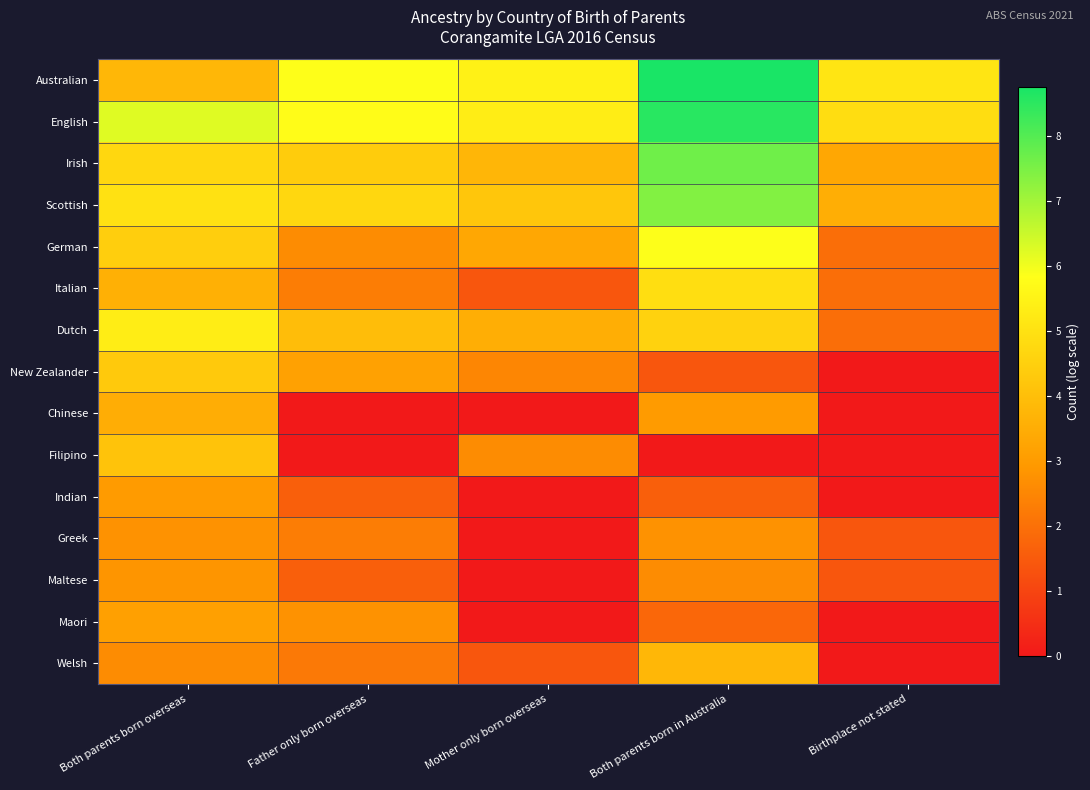

Rank the series at Both parents born overseas from lowest to highest value.

Welsh, Greek, Maltese, Indian, Maori, Chinese, Italian, Australian, Filipino, New Zealander, German, Irish, Scottish, Dutch, English